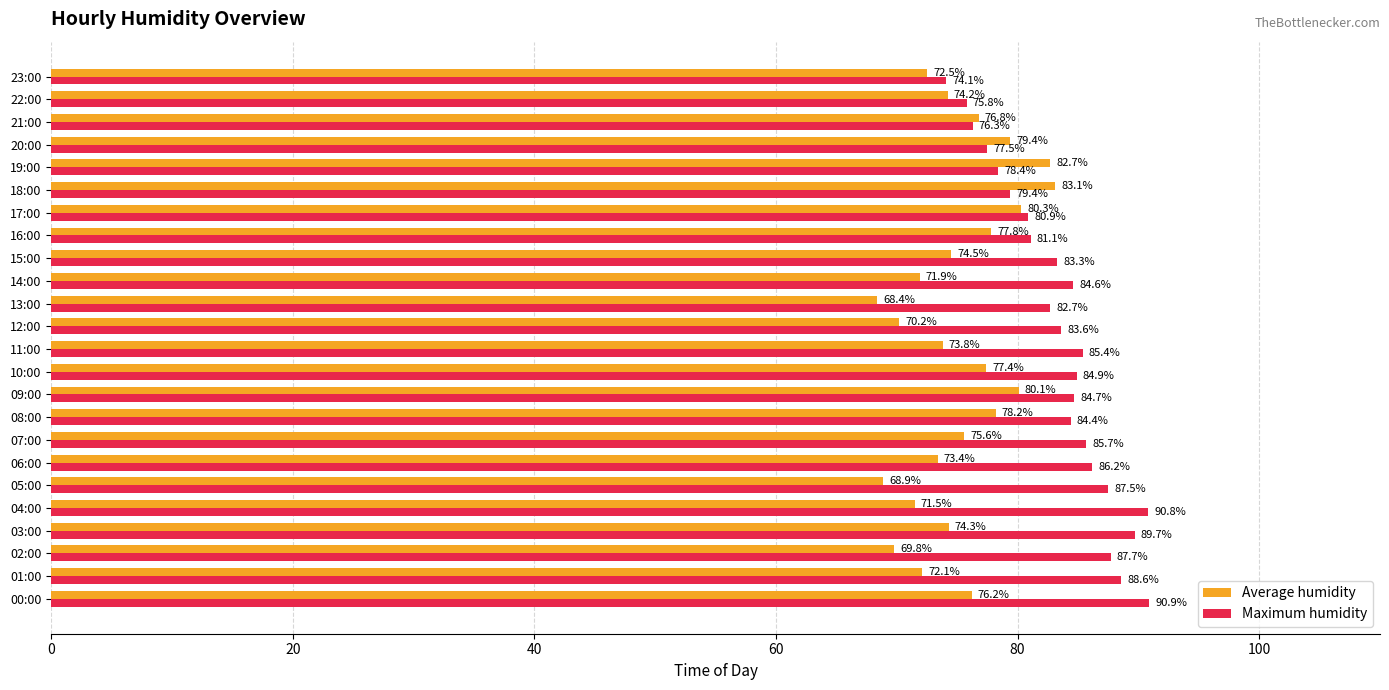

How many data points in Average humidity are above 74?

14